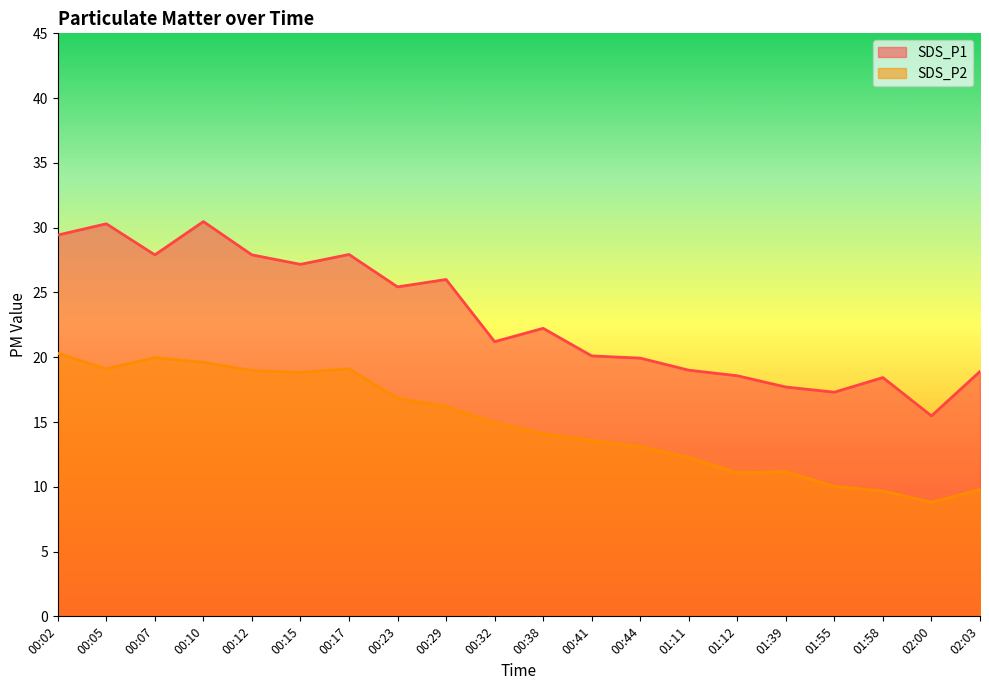

What position from the right is 01:12?

6